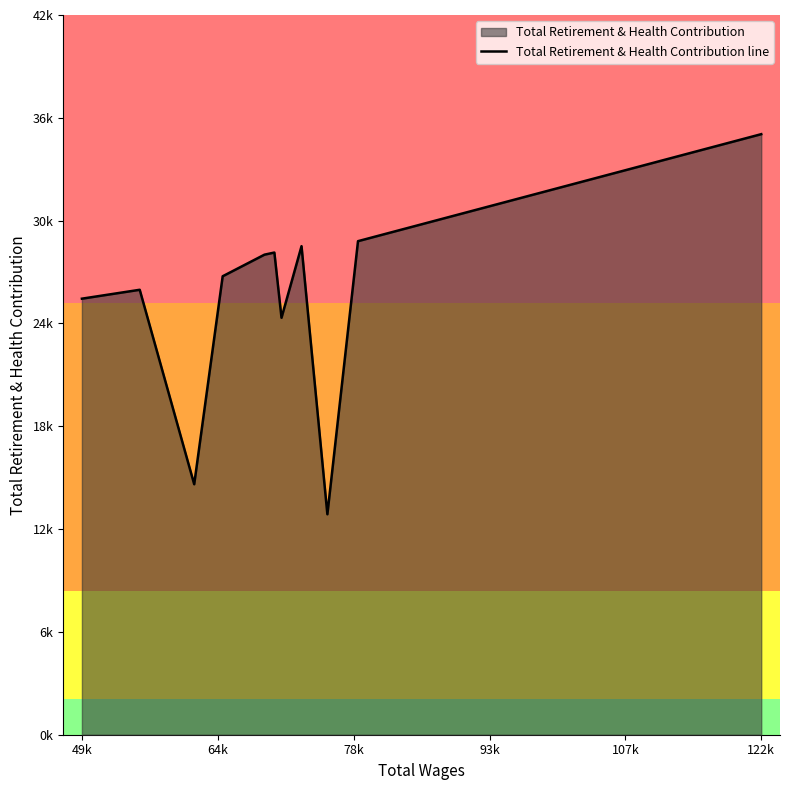

True or false: there are more than 0 points higher than both neighbors.

True